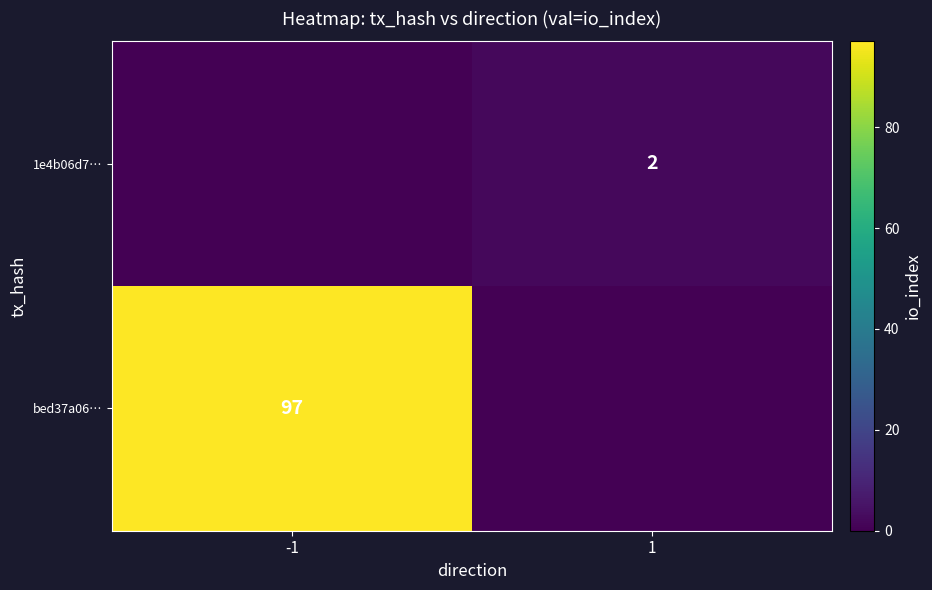

The value of bed37a06… at -1 is 127. True or false?

False